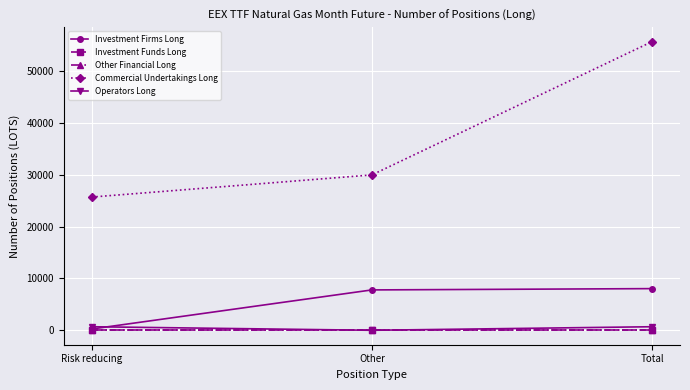

Rank the series by their maximum value, from lowest to highest.

Investment Funds Long, Other Financial Long, Operators Long, Investment Firms Long, Commercial Undertakings Long